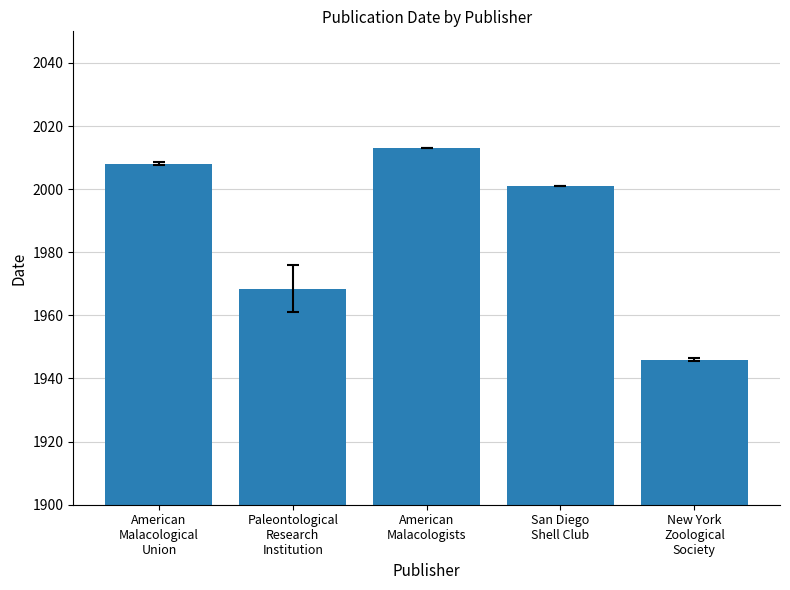

The chart shows a value of 2001.0 at San Diego
Shell Club. True or false?

True